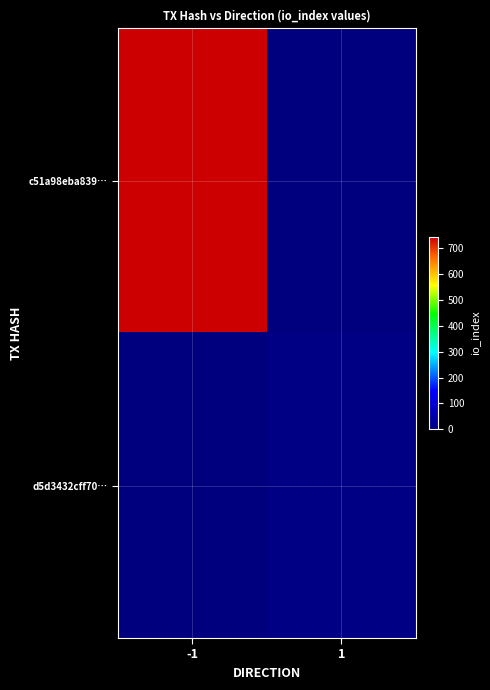

At how many categories does at least one series exceed 60?

1